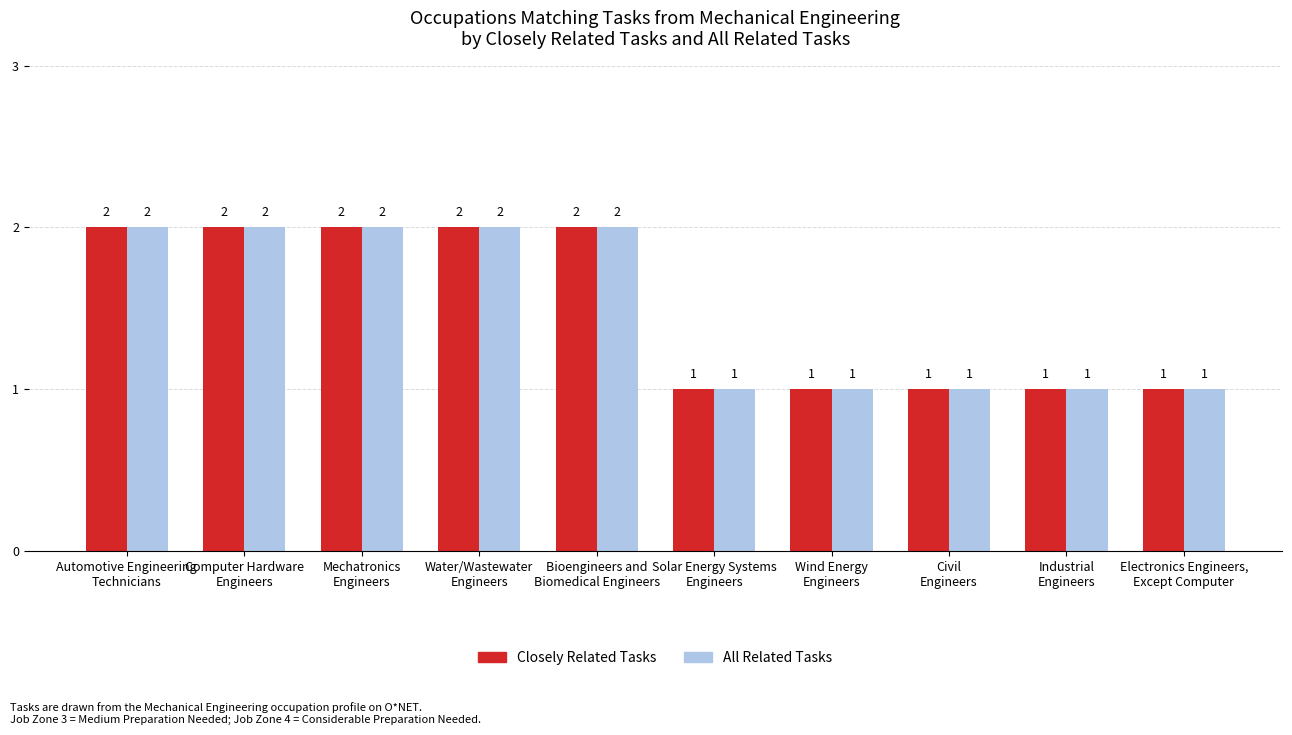

What is the sum of all Closely Related Tasks values?

15